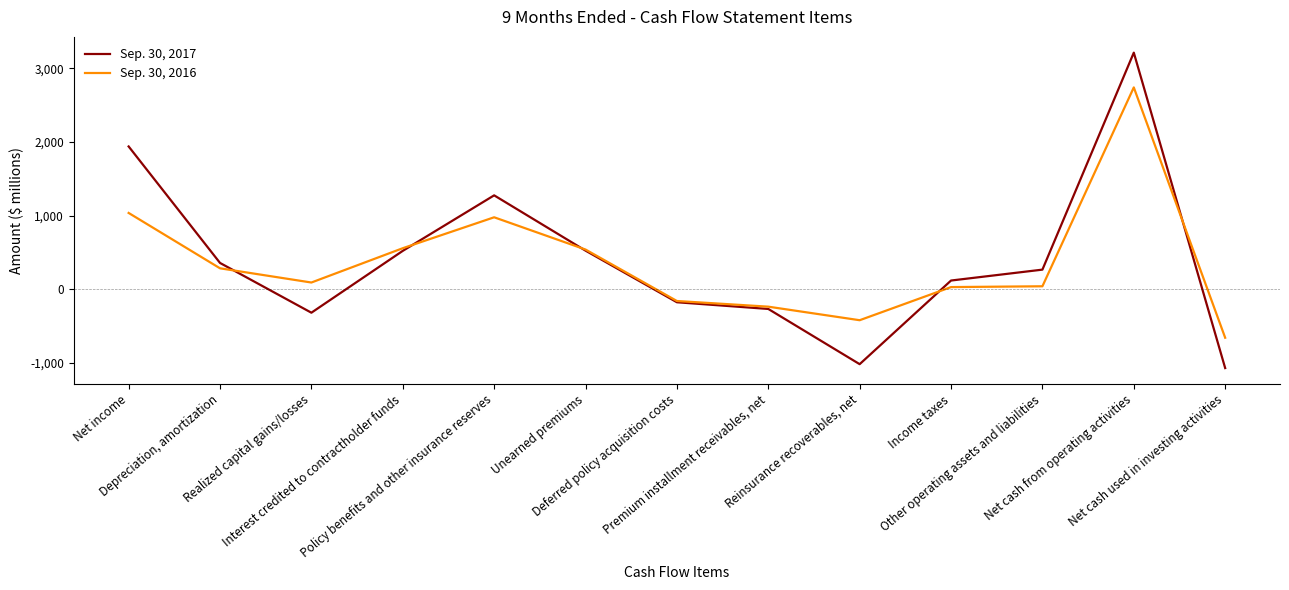

True or false: Sep. 30, 2017 and Sep. 30, 2016 cross at least once.

True